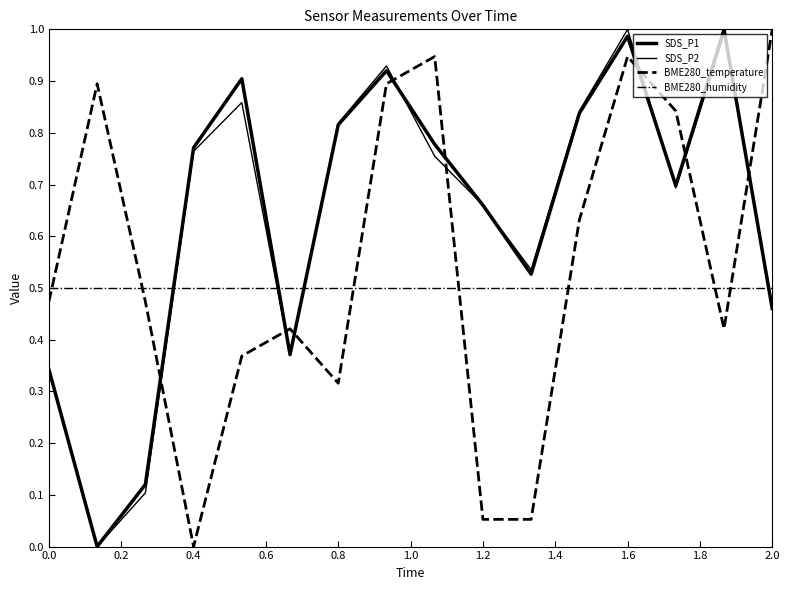

In BME280_temperature, how many points are higher than both neighbors (excluding endpoints)?

4